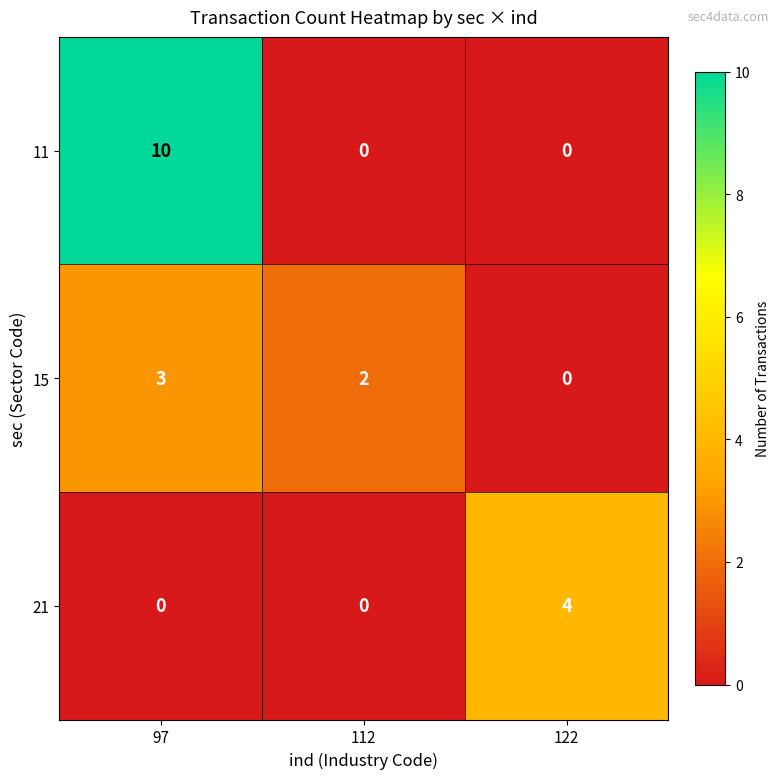

Reading left to right, what are all the values shown in this chart?

11: 10	0	0
15: 3	2	0
21: 0	0	4